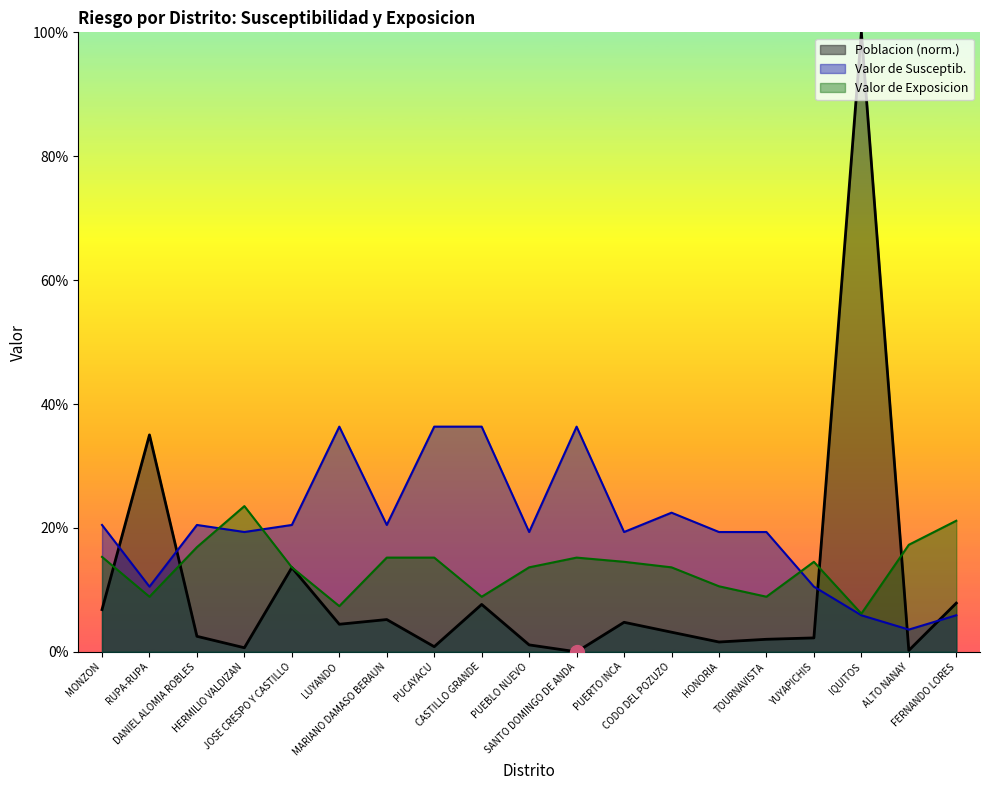

Rank the categories by Poblacion (norm.) value from lowest to highest.

SANTO DOMINGO DE ANDA, ALTO NANAY, HERMILIO VALDIZAN, PUCAYACU, PUEBLO NUEVO, HONORIA, TOURNAVISTA, YUYAPICHIS, DANIEL ALOMIA ROBLES, CODO DEL POZUZO, LUYANDO, PUERTO INCA, MARIANO DAMASO BERAUN, MONZON, CASTILLO GRANDE, FERNANDO LORES, JOSE CRESPO Y CASTILLO, RUPA-RUPA, IQUITOS